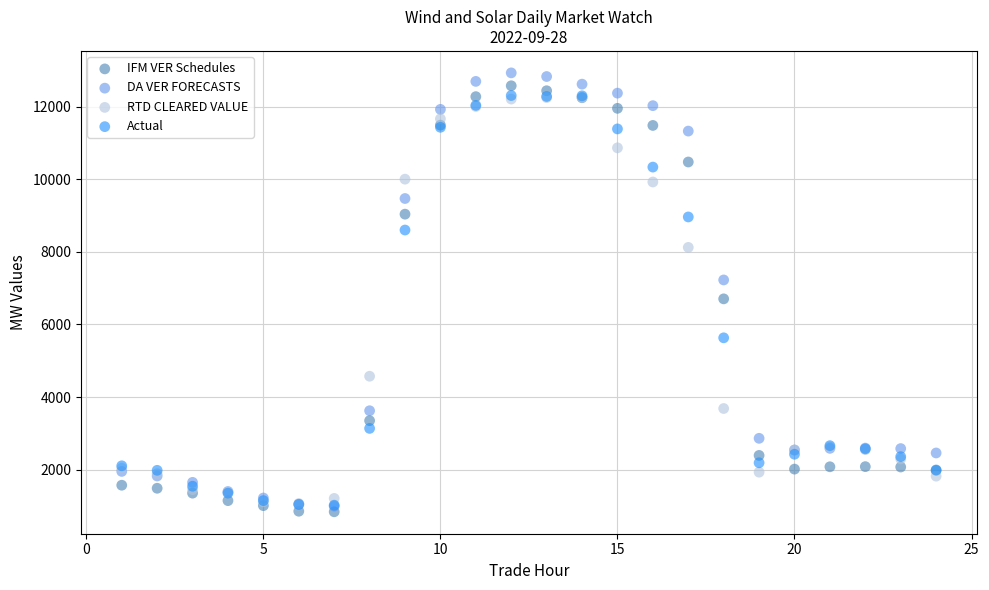

Across all series, what Y value is closest to 6884?

6704.4